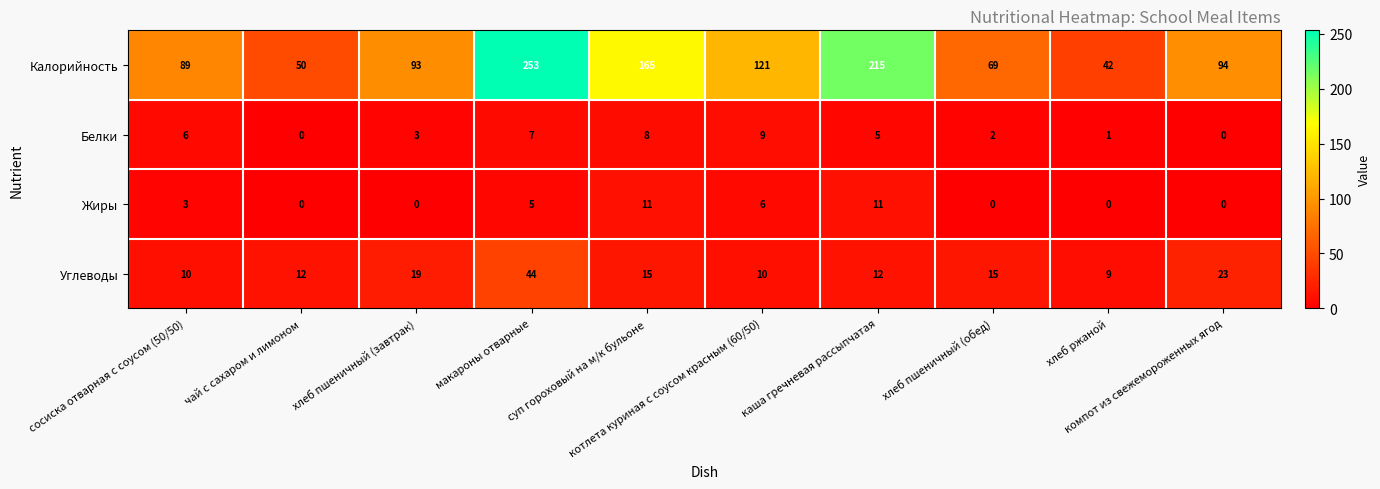

List the series in order of their peak value, lowest first.

Белки, Жиры, Углеводы, Калорийность